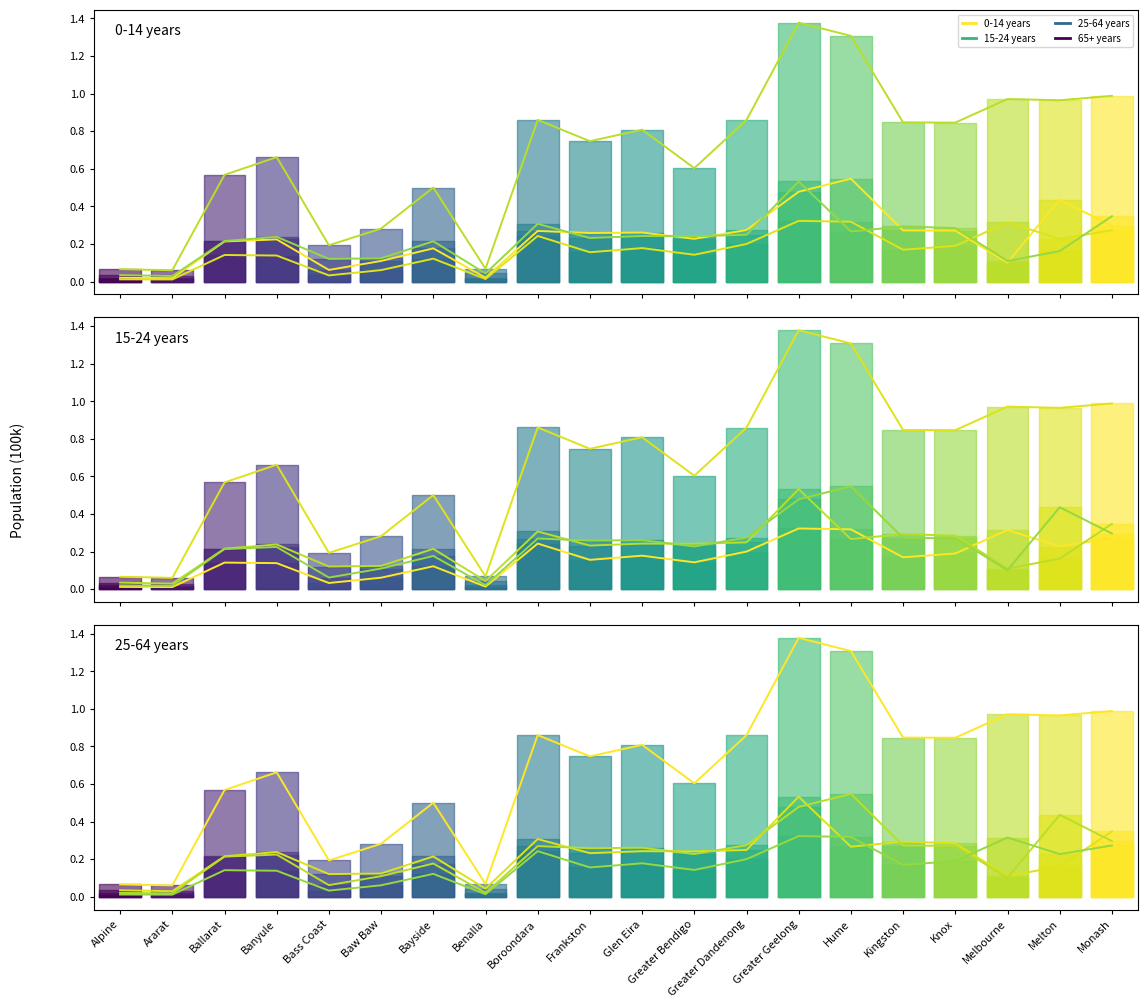

Where is the first local maximum for 25-64 years?

Banyule